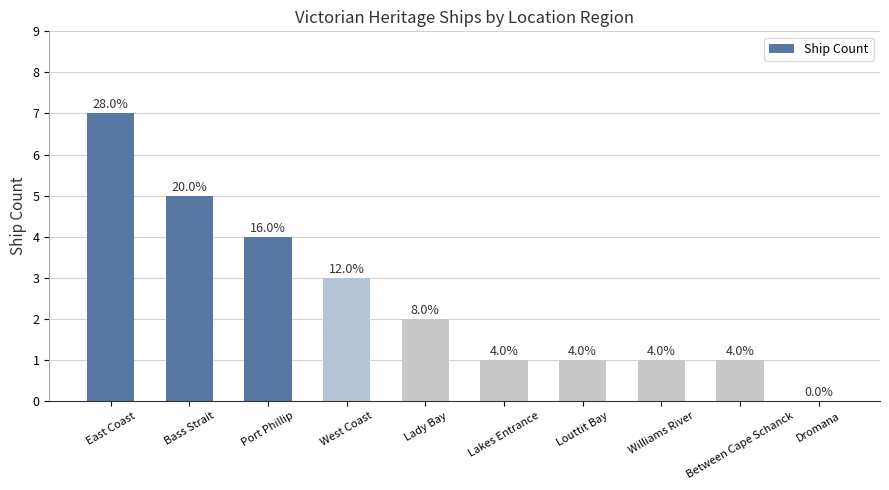

Does the chart contain stacked bars?

No